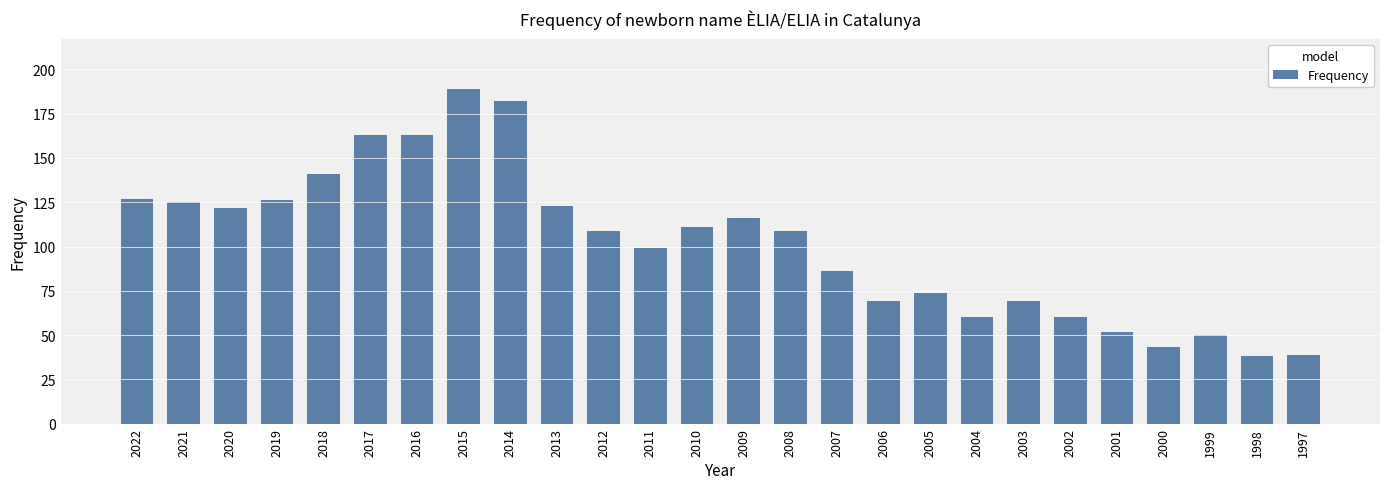

True or false: the data shows 72 at 2000.

False